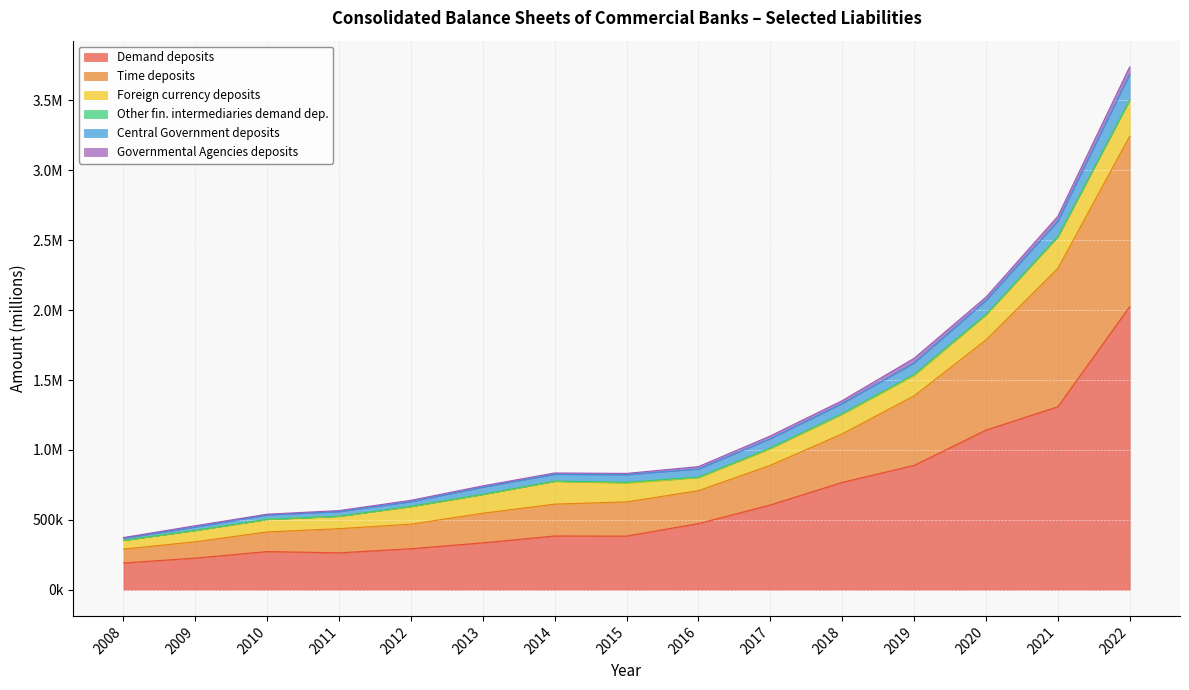

True or false: Central Government deposits and Demand deposits cross at least once.

False